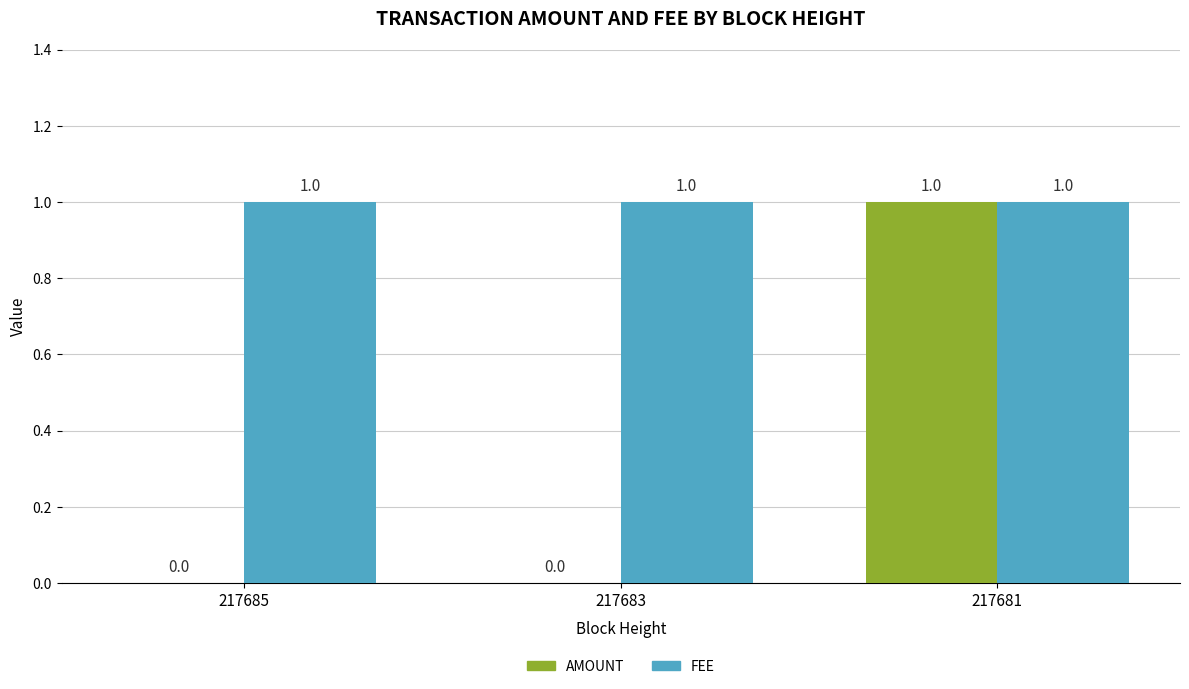

At which category is the sum across all series the highest?

217681